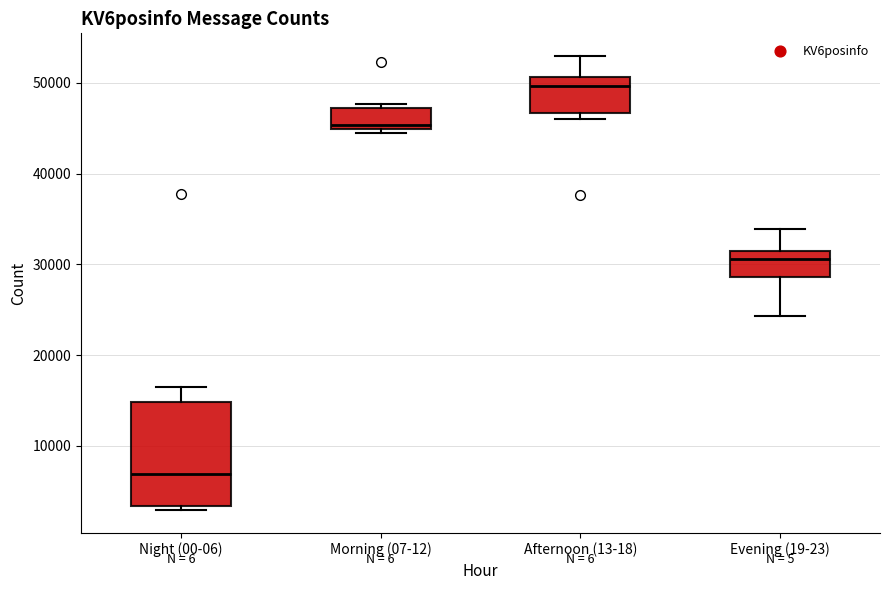

Where is the lower edge of the box for Night (00-06) on the y-axis? The values are not printed on the chart, so give them approximately, as read against the axis.

3000